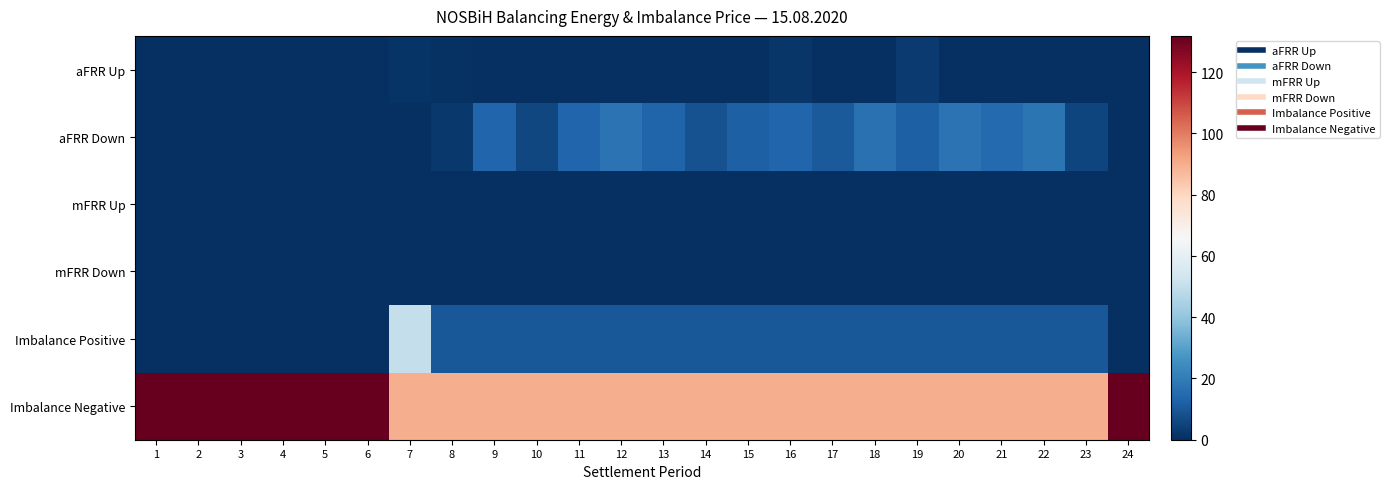

Reading left to right, what are all the values shown in this chart?

aFRR Up: 1=0.0	2=0.0	3=0.0	4=0.0	5=0.0	6=0.0	7=1.3	8=0.6	9=0.0	10=0.0	11=0.0	12=0.0	13=0.0	14=0.0	15=0.0	16=1.6	17=0.0	18=0.0	19=3.1	20=0.0	21=0.0	22=0.0	23=0.0	24=0.0
aFRR Down: 1=0.0	2=0.0	3=0.0	4=0.0	5=0.0	6=0.0	7=0.0	8=2.3	9=13.7	10=5.9	11=13.8	12=17.5	13=13.3	14=8.4	15=12.0	16=13.5	17=10.8	18=16.9	19=12.0	20=17.2	21=14.5	22=18.0	23=5.6	24=0.0
mFRR Up: 1=0.0	2=0.0	3=0.0	4=0.0	5=0.0	6=0.0	7=0.0	8=0.0	9=0.0	10=0.0	11=0.0	12=0.0	13=0.0	14=0.0	15=0.0	16=0.0	17=0.0	18=0.0	19=0.0	20=0.0	21=0.0	22=0.0	23=0.0	24=0.0
mFRR Down: 1=0.0	2=0.0	3=0.0	4=0.0	5=0.0	6=0.0	7=0.0	8=0.0	9=0.0	10=0.0	11=0.0	12=0.0	13=0.0	14=0.0	15=0.0	16=0.0	17=0.0	18=0.0	19=0.0	20=0.0	21=0.0	22=0.0	23=0.0	24=0.0
Imbalance Positive: 1=0.0	2=0.0	3=0.0	4=0.0	5=0.0	6=0.0	7=50.0	8=10.0	9=10.0	10=10.0	11=10.0	12=10.0	13=10.0	14=10.0	15=10.0	16=10.0	17=10.0	18=10.0	19=10.0	20=10.0	21=10.0	22=10.0	23=10.0	24=0.0
Imbalance Negative: 1=131.9	2=131.9	3=131.9	4=131.9	5=131.9	6=131.9	7=90.0	8=90.0	9=90.0	10=90.0	11=90.0	12=90.0	13=90.0	14=90.0	15=90.0	16=90.0	17=90.0	18=90.0	19=90.0	20=90.0	21=90.0	22=90.0	23=90.0	24=131.9